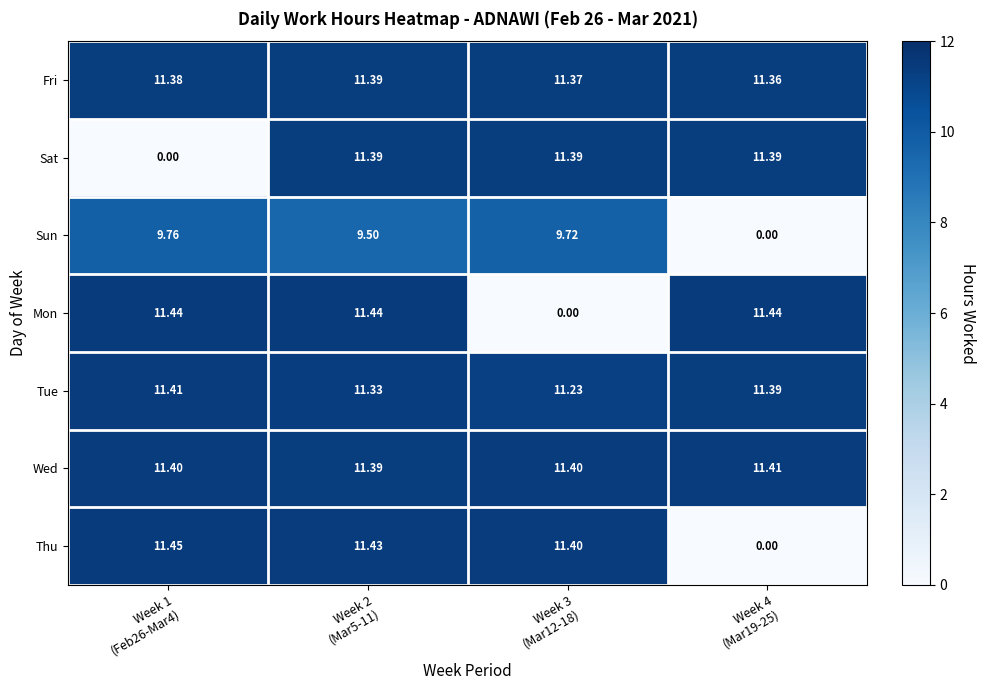

Which series has the largest total across all categories?

Wed